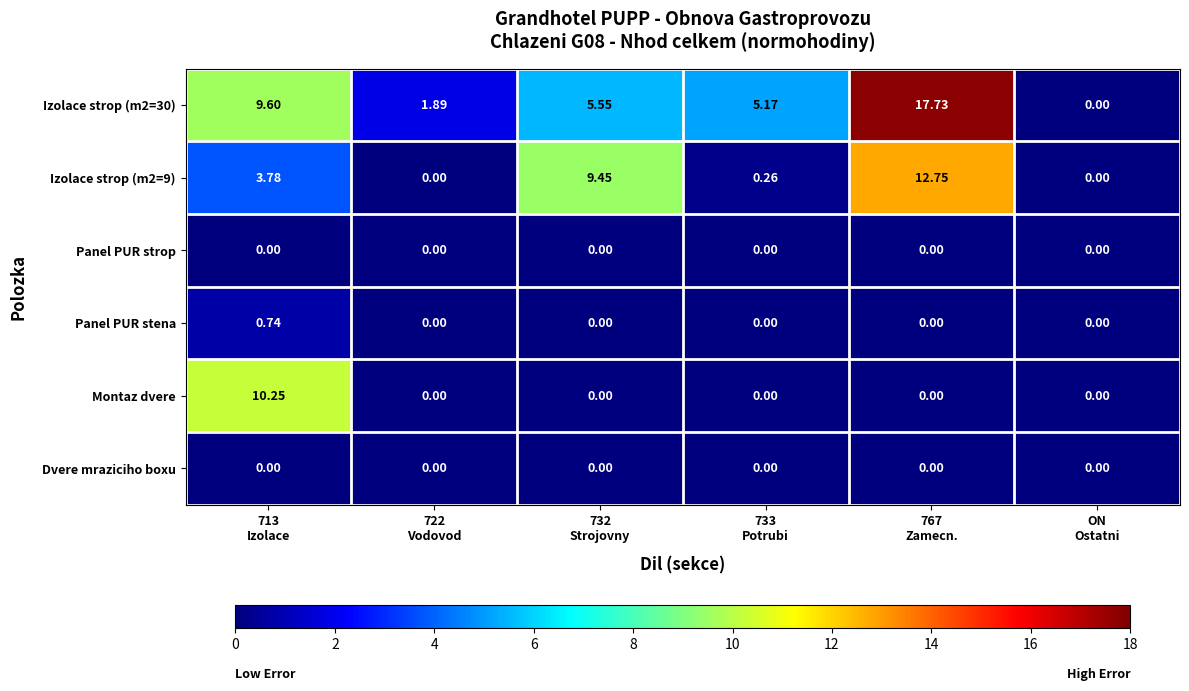

At which category is the sum across all series the highest?

767
Zamecn.